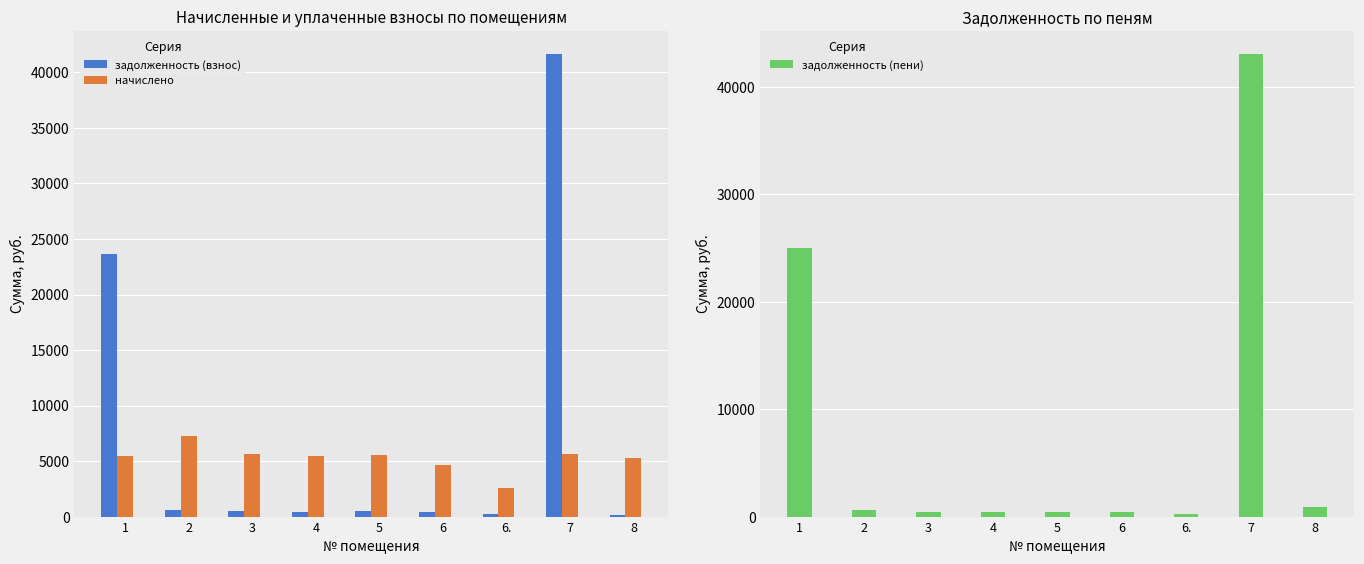

Does the chart contain stacked bars?

No